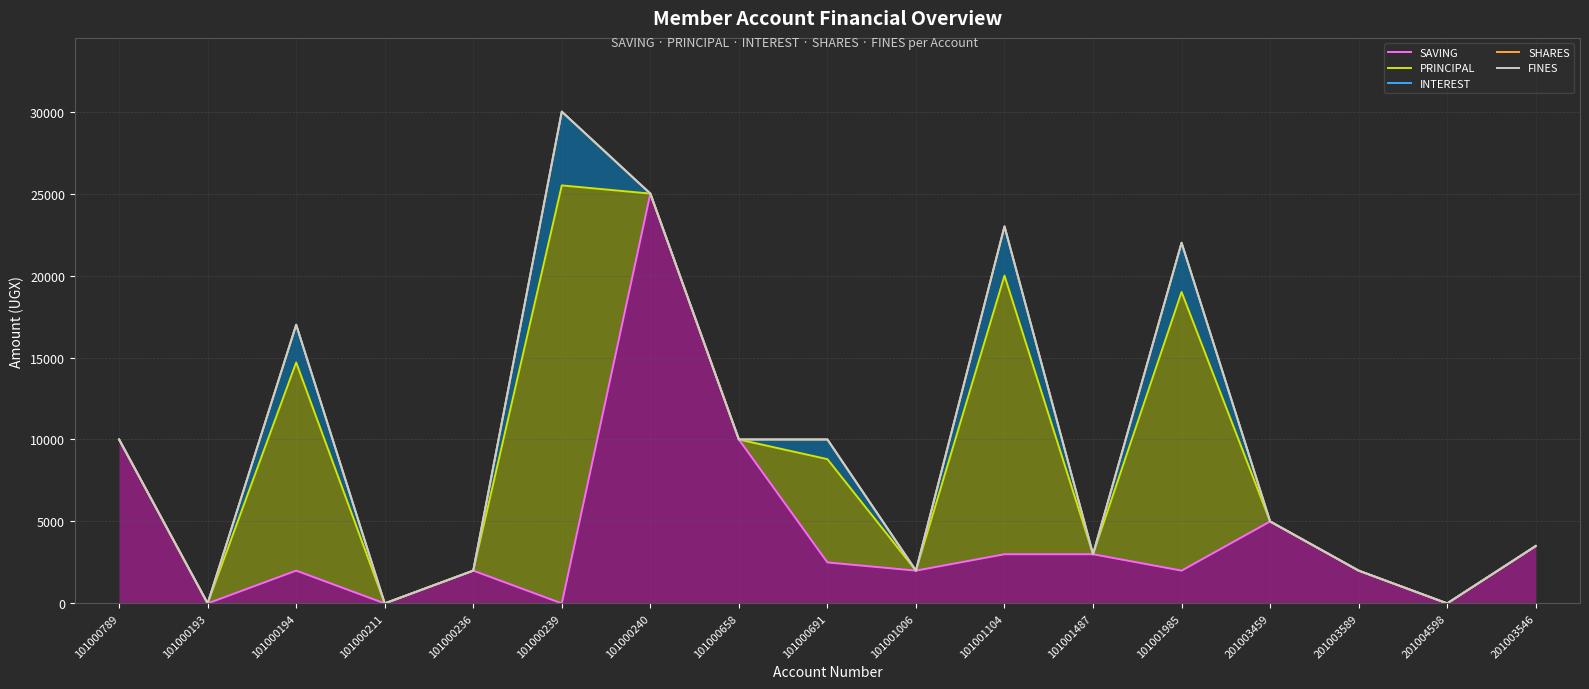

What is the label of the 3rd point from the left?

101000194